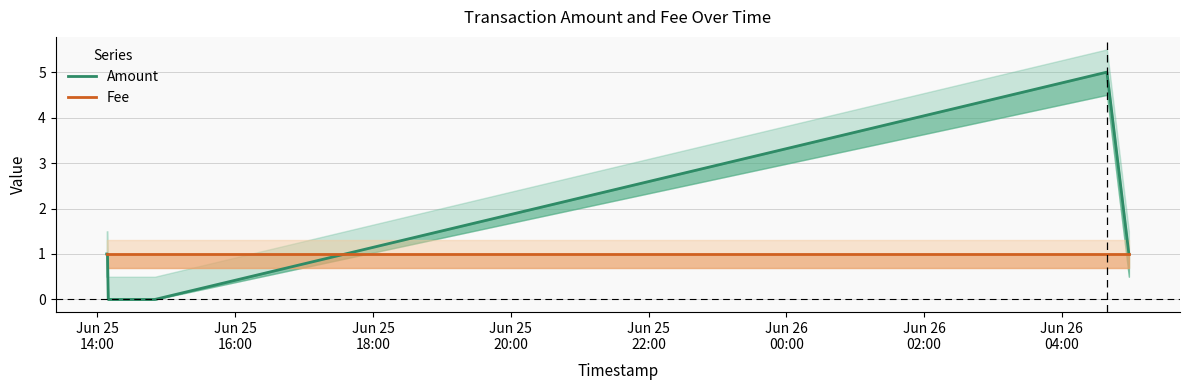

How many lines are shown in the chart?

2